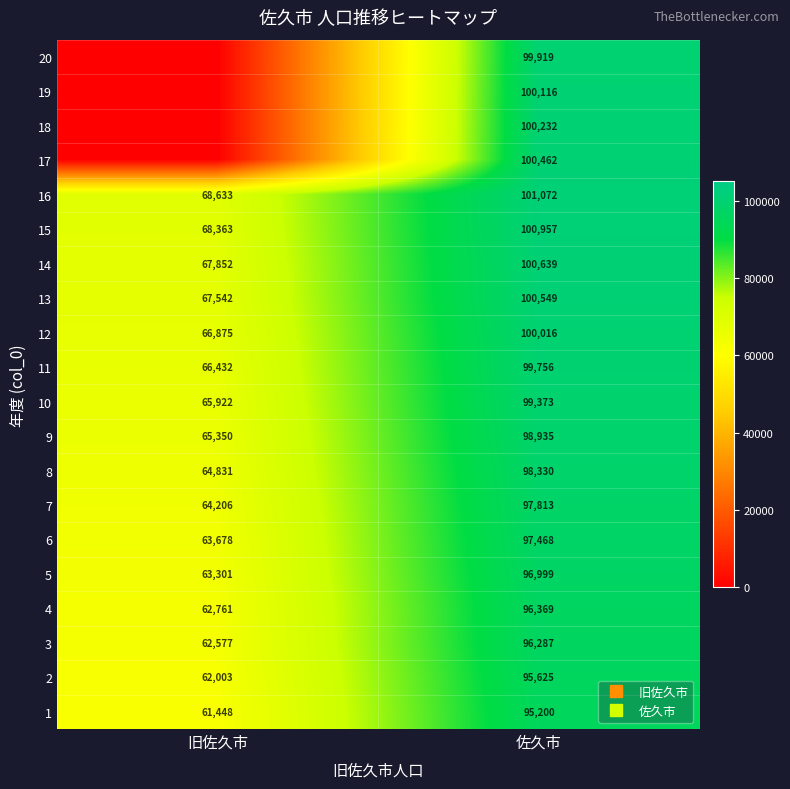

Count the 10 values in the range 65922 to 99373.

2